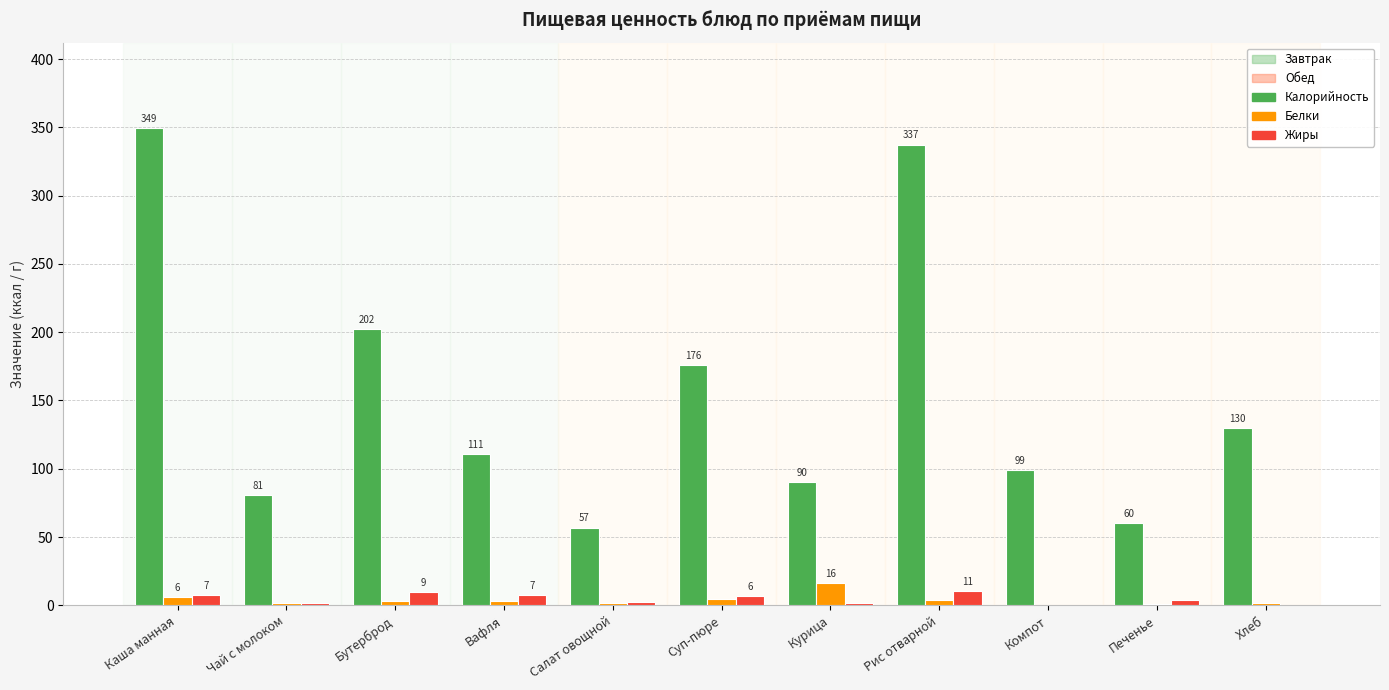

At which label is Калорийность closest to 203?

Бутерброд